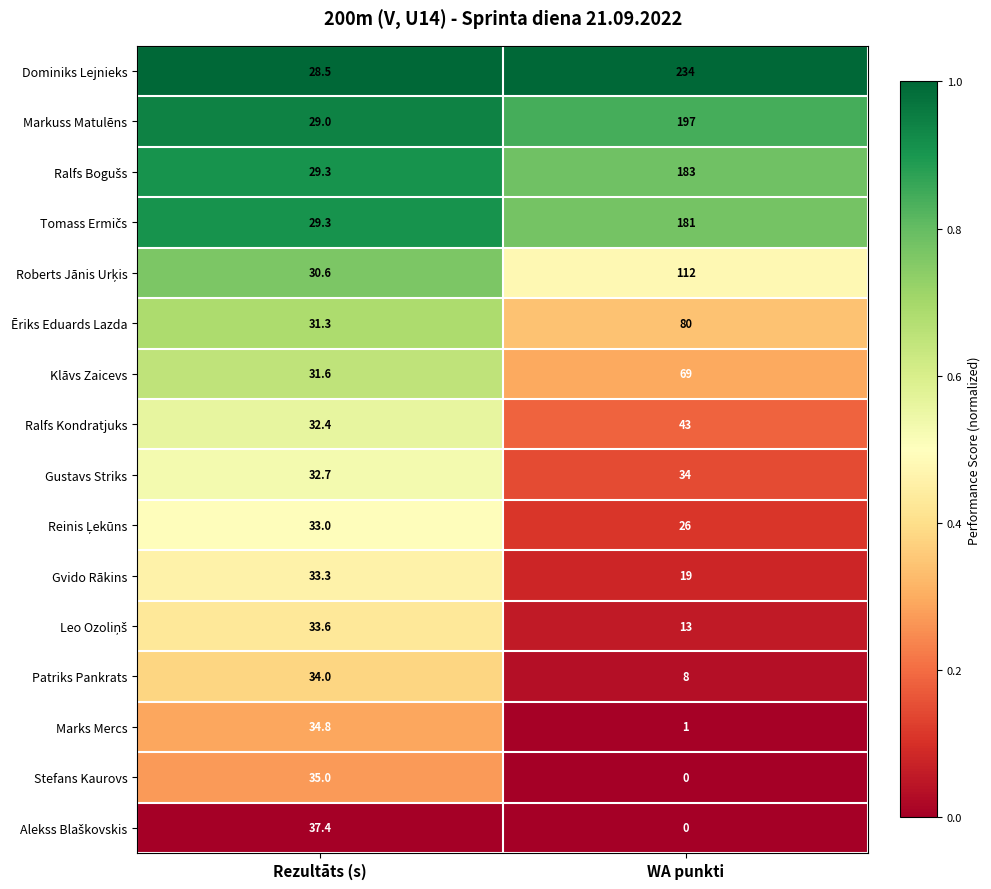

How many series are shown in this chart?

16